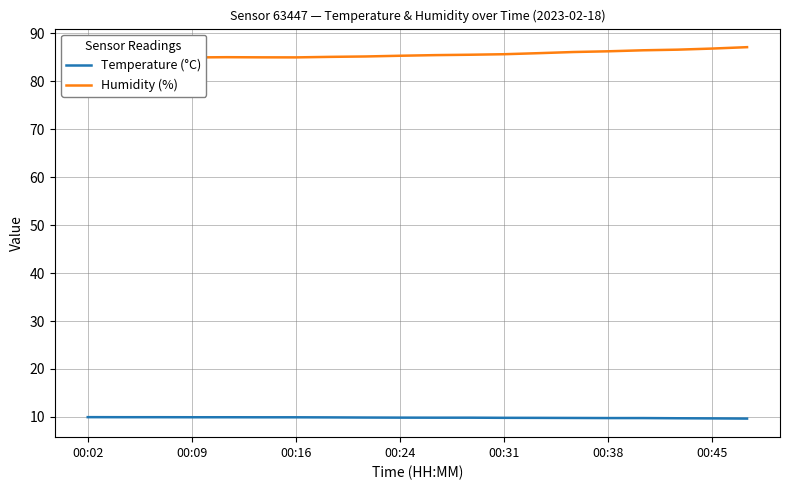

Reading left to right, transcribe all the data shown in this chart.

Temperature (°C): 10.0	9.9	9.9	9.9	9.9	9.9	9.9	9.9	9.9	9.9	9.8	9.8	9.8	9.8	9.8	9.8	9.8	9.7	9.7	9.7
Humidity (%): 85.0	85.0	85.1	85.0	85.0	85.0	85.0	85.1	85.2	85.3	85.4	85.5	85.6	85.8	86.1	86.2	86.5	86.6	86.8	87.1